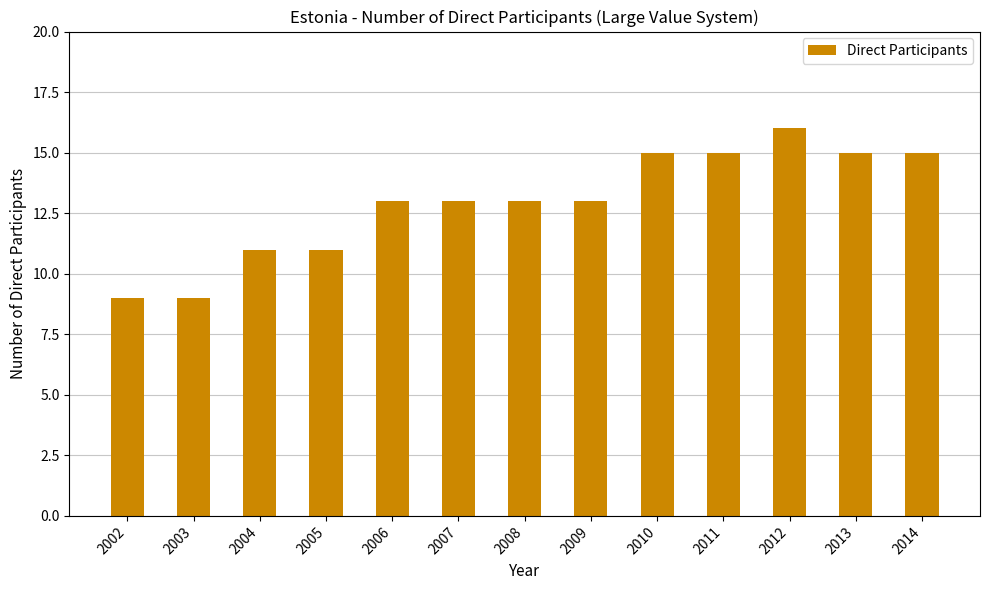

The value at 2002 is 9. True or false?

True